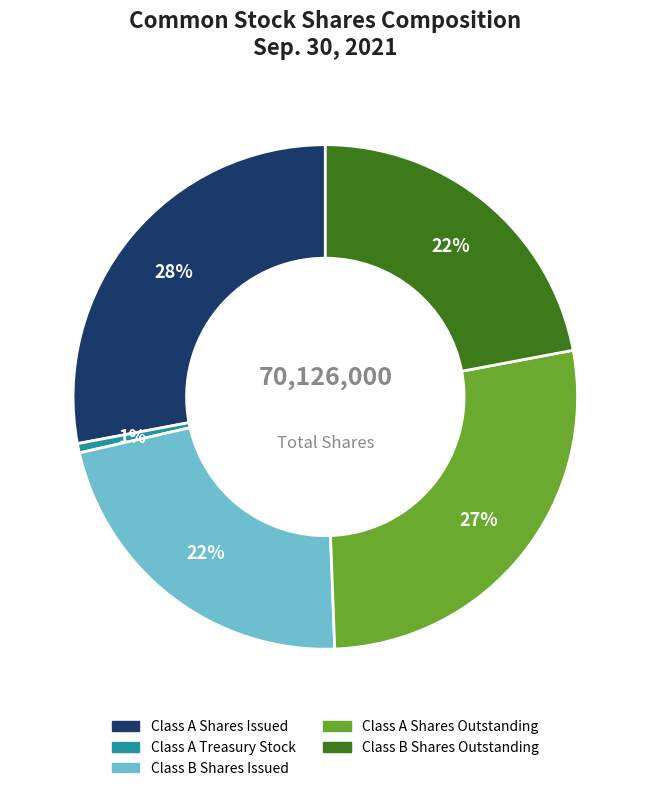

True or false: Class B Shares Issued accounts for 22% of the total.

True